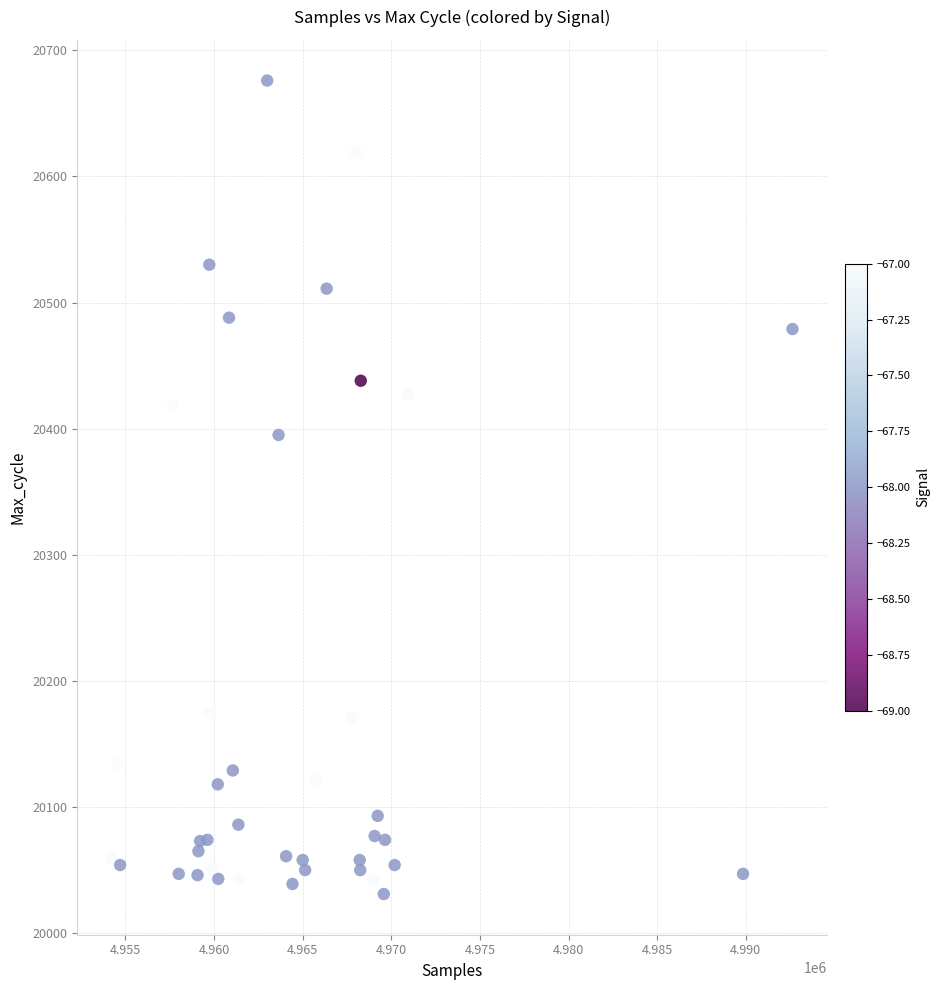

What Y value in the scatter plot is closest to 20353?

20395